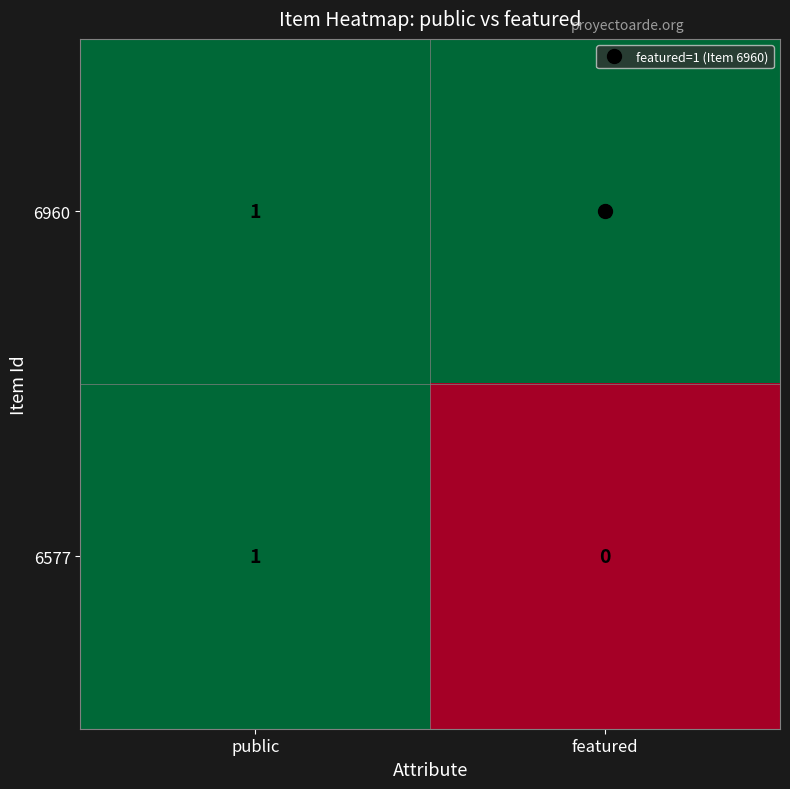

True or false: 6960 has a value of 2 at public.

False